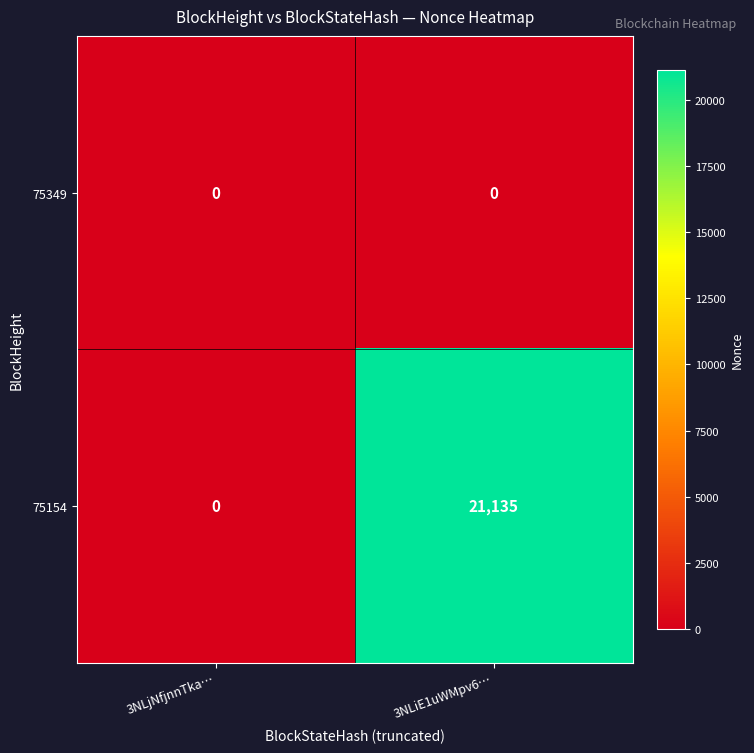

What is the approximate value of 75154 at 3NLiE1uWMpv6…, to the nearest 100?

21100